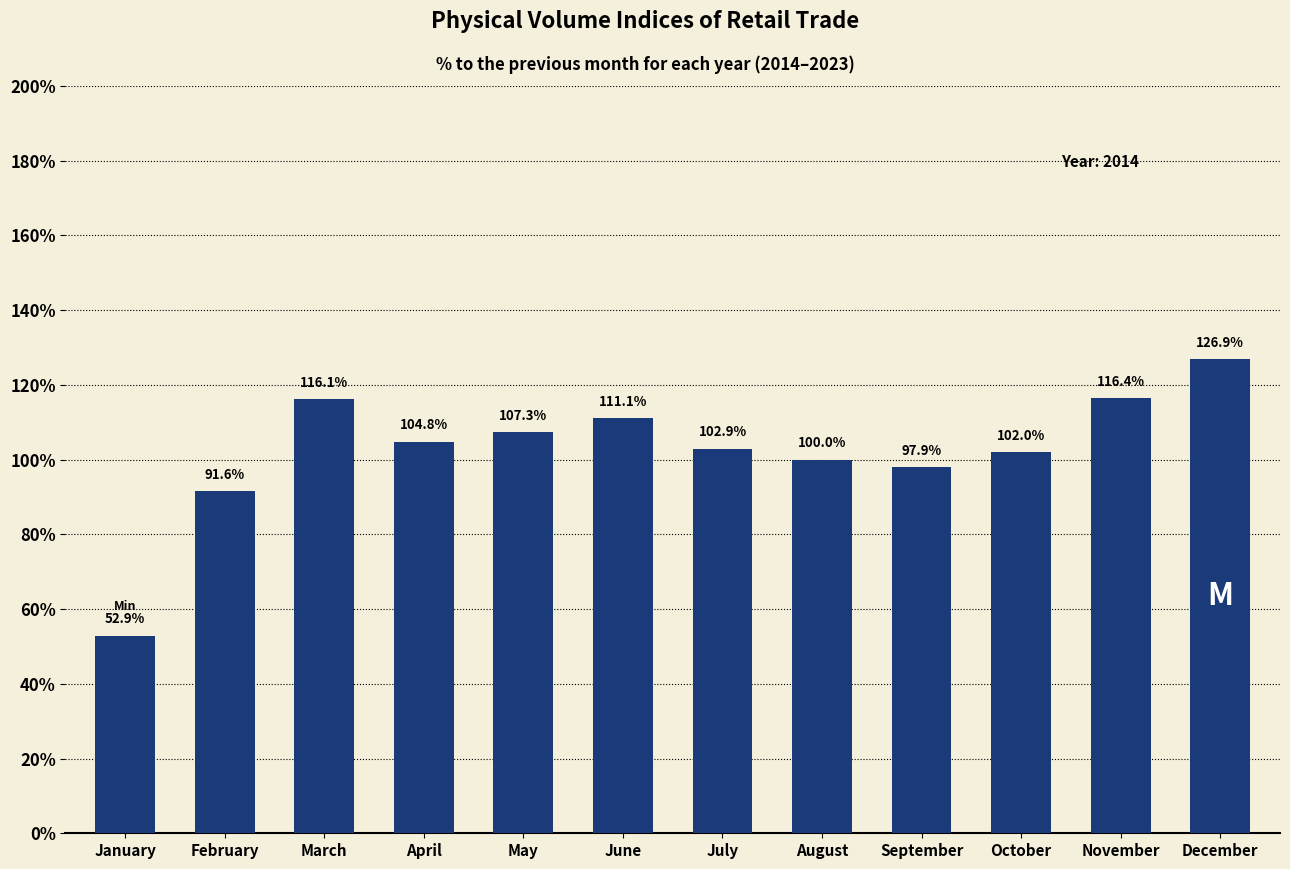

What is the approximate value at October?

102.0